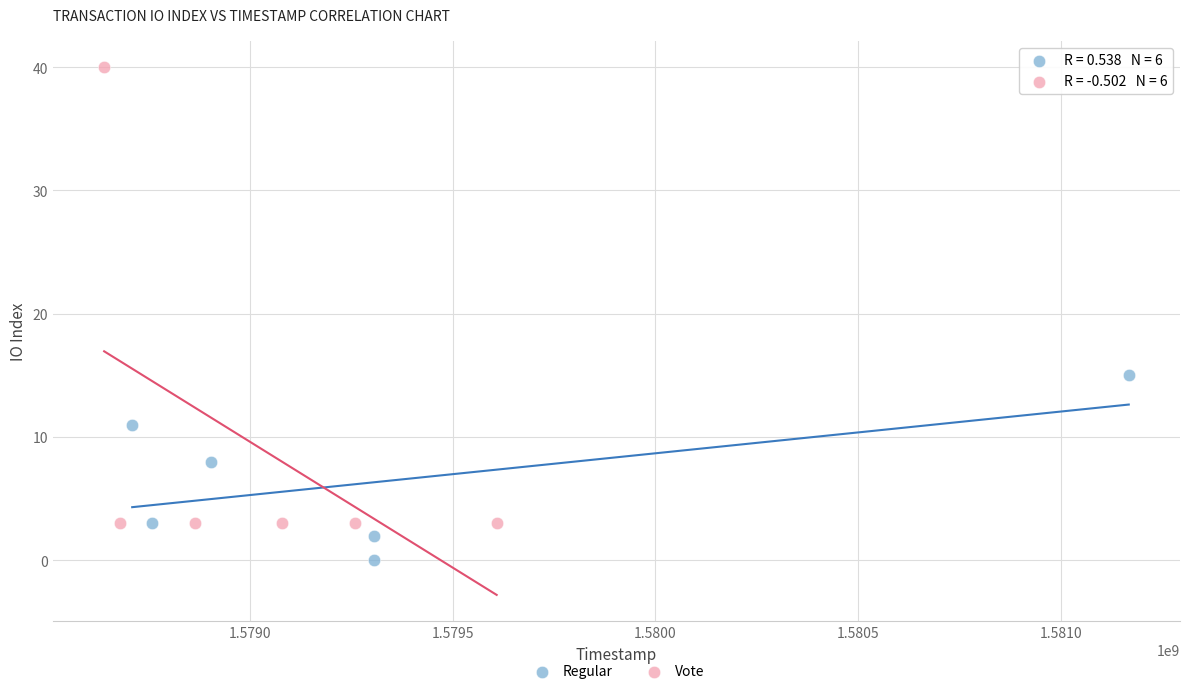

Which series reaches the minimum Y coordinate?

Regular